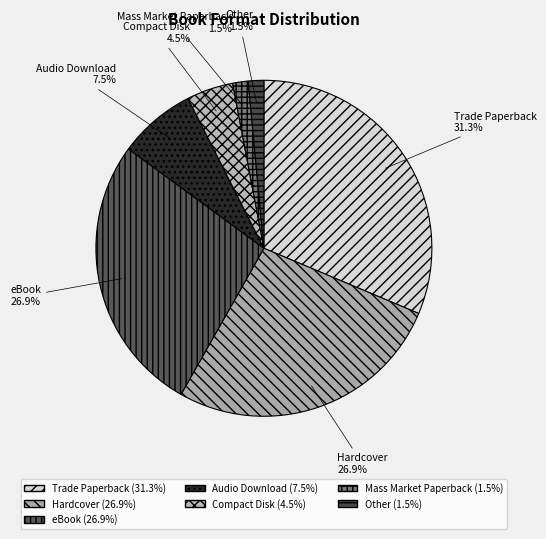

What percentage do Trade Paperback and Mass Market Paperback together represent?

32.8%